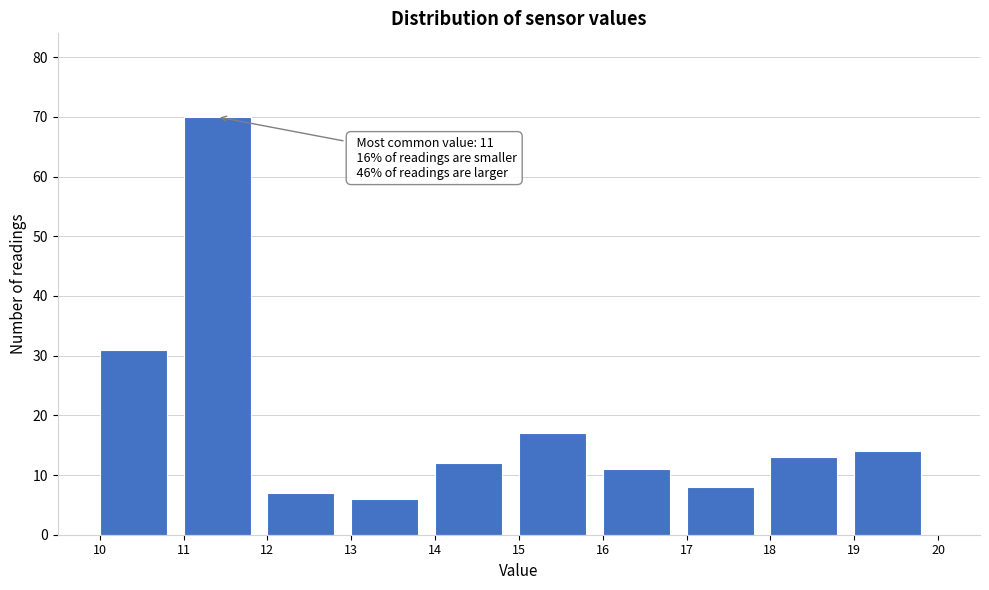

Which range on the x-axis has the tallest bar?

11 to 12